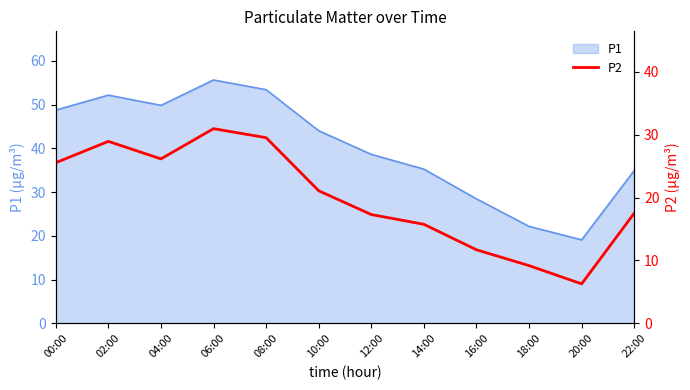

Which category has the highest value in the P1 series?

06:00